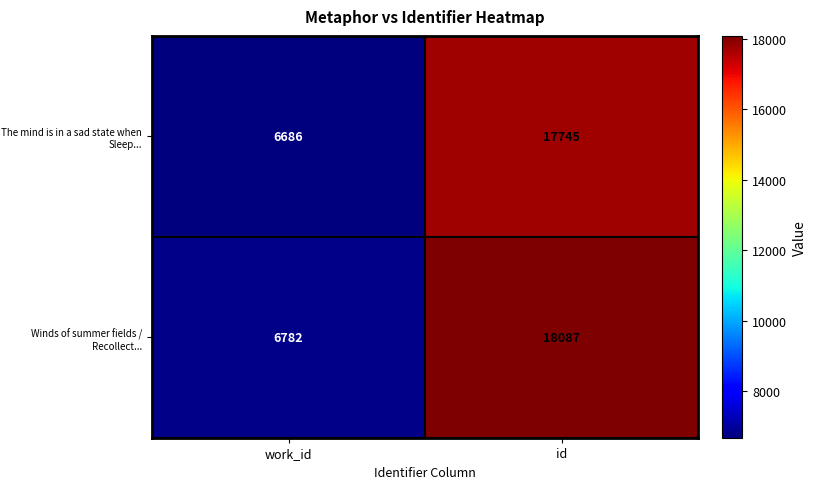

List the labels in order of Winds of summer fields / Recollect... value, largest first.

id, work_id